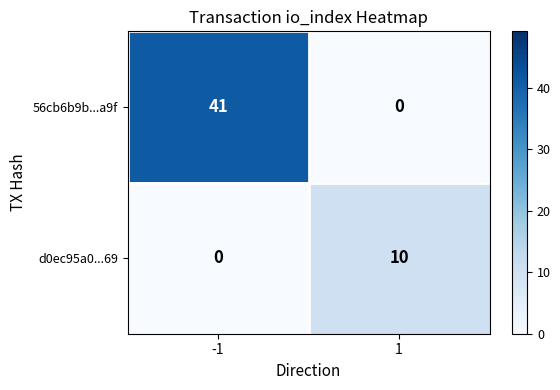

What is the average value of the d0ec95a0...69 series?

5